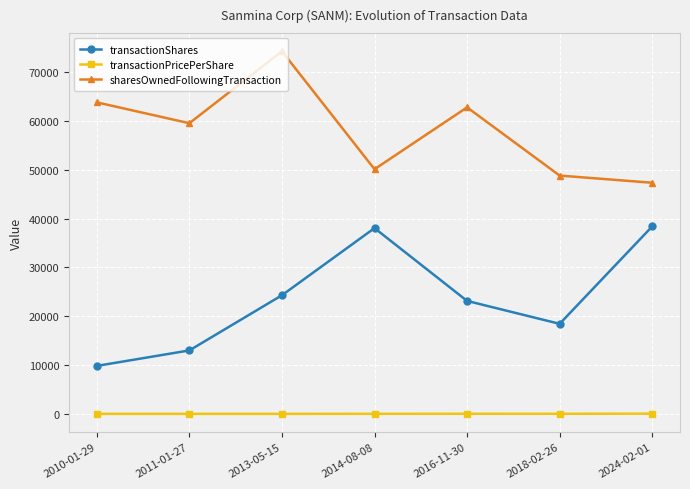

What is the maximum value shown in the chart?

74229